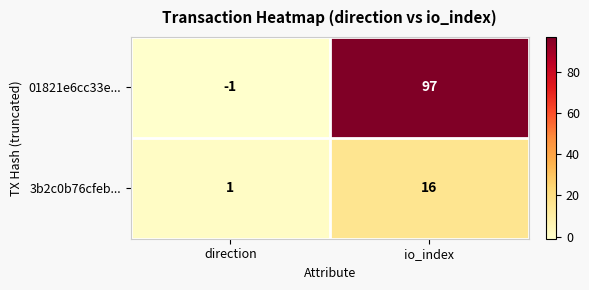

What is the difference between the maximum and minimum values in the 3b2c0b76cfeb... series?

15